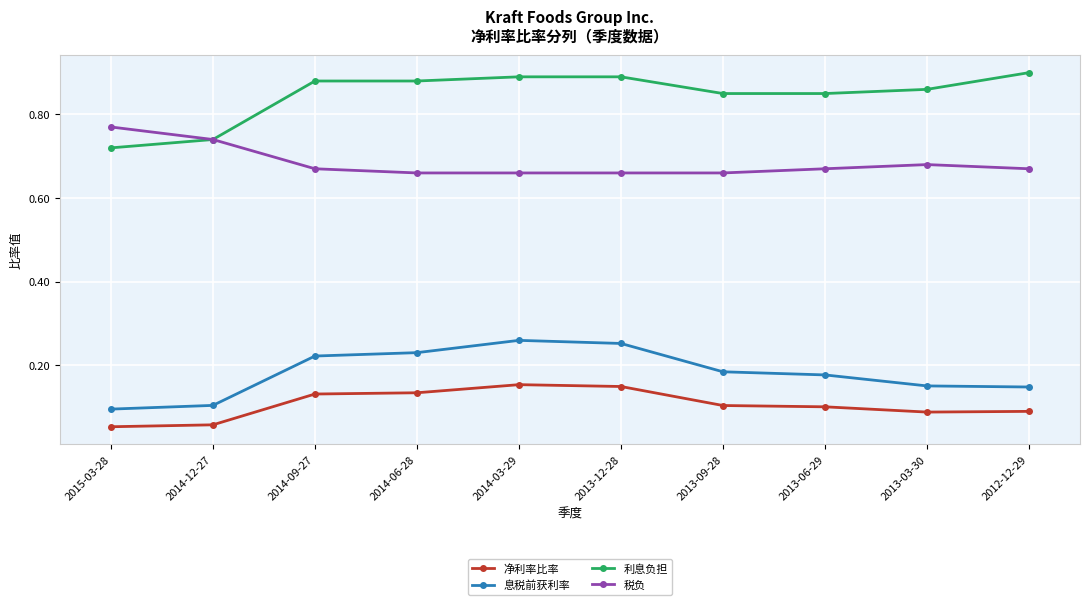

Which series changed the most between 2014-03-29 and 2013-03-30?

息税前获利率